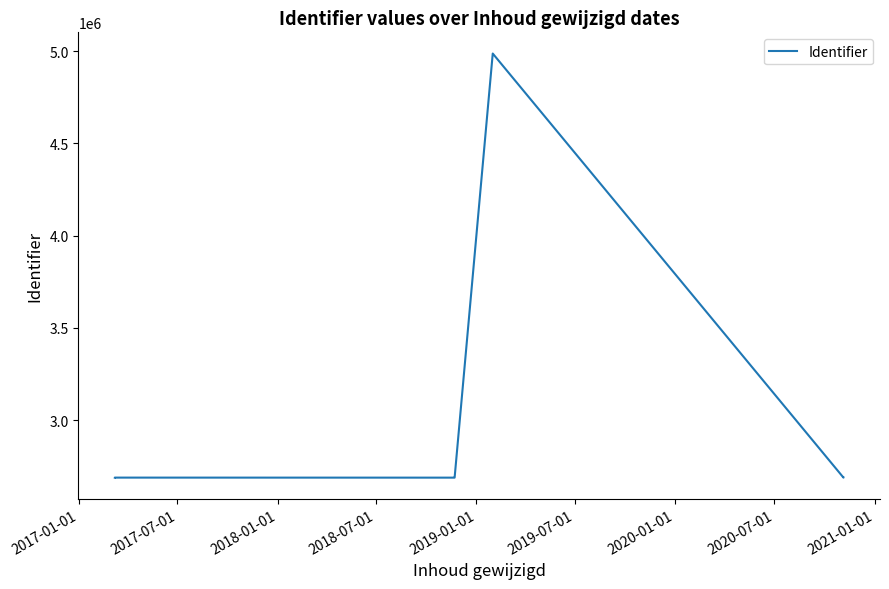

What is the difference between the maximum and second lowest values?

2298210